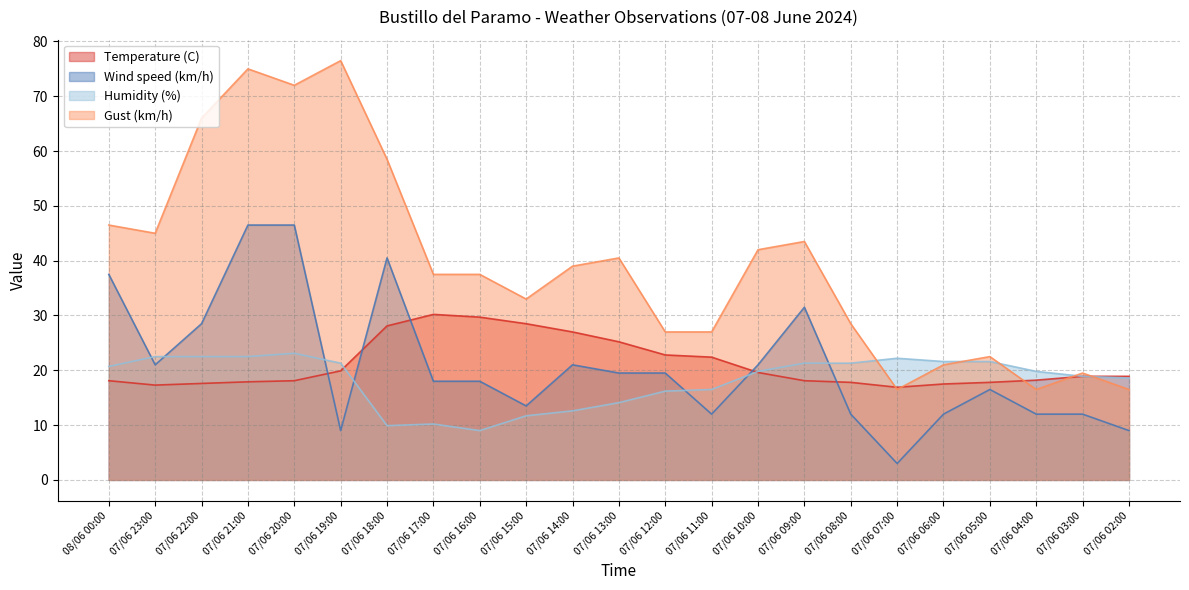

What is the approximate value of Wind speed (km/h) at 07/06 10:00?

21.0